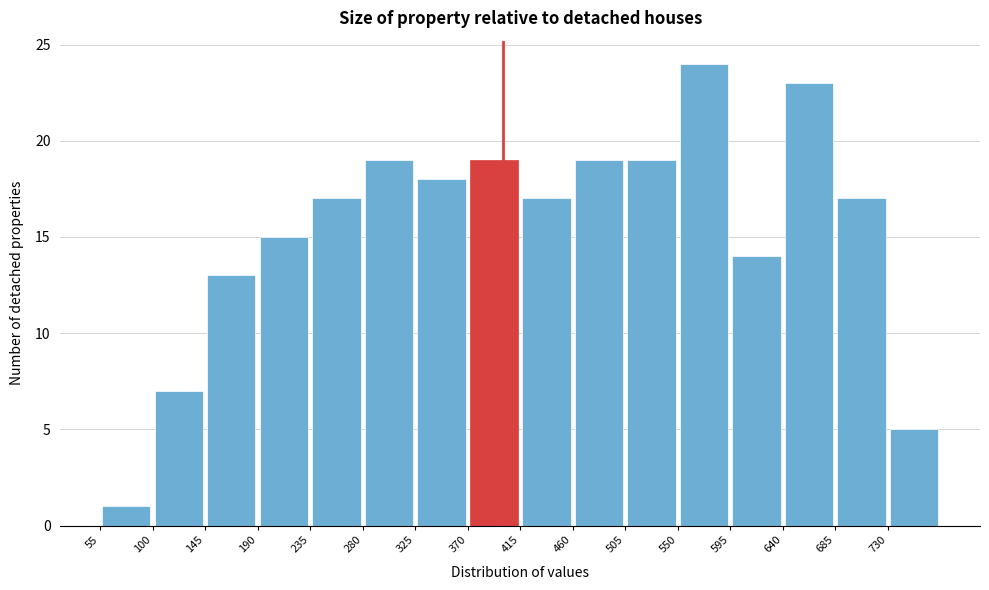

Reading left to right, list every bar in this chart as the range it spans on the x-axis followed by its height. The values are not printed on the chart, so give them approximately, as read against the axis.

55 to 100: 1
100 to 145: 7
145 to 190: 13
190 to 235: 15
235 to 280: 17
280 to 325: 19
325 to 370: 18
370 to 415: 19
415 to 460: 17
460 to 505: 19
505 to 550: 19
550 to 595: 24
595 to 640: 14
640 to 685: 23
685 to 730: 17
730 to 775: 5